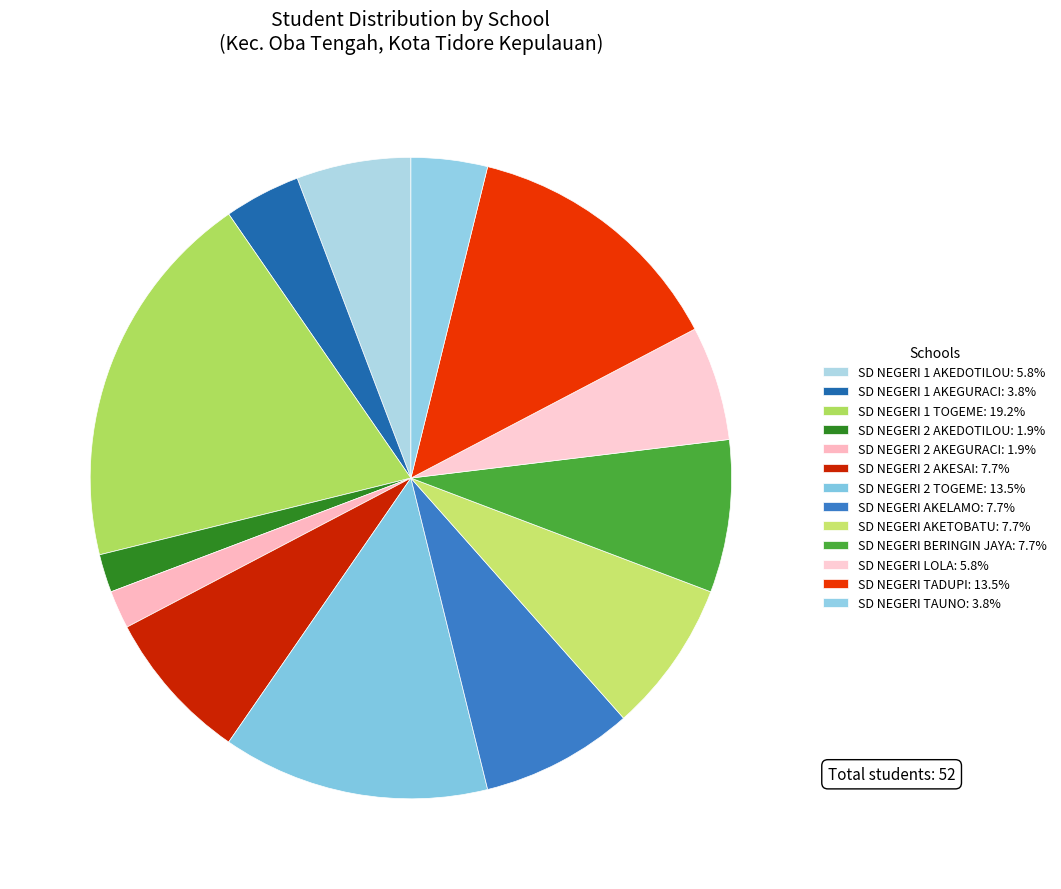

How much of the chart is everything except SD NEGERI BERINGIN JAYA?

92.3%